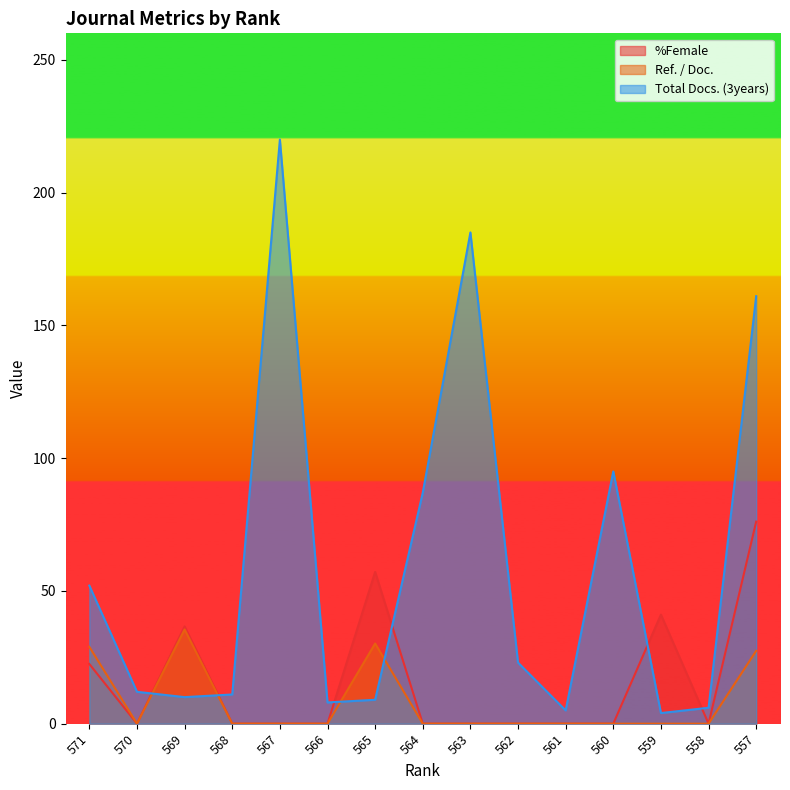

At which category is the sum across all series the highest?

557